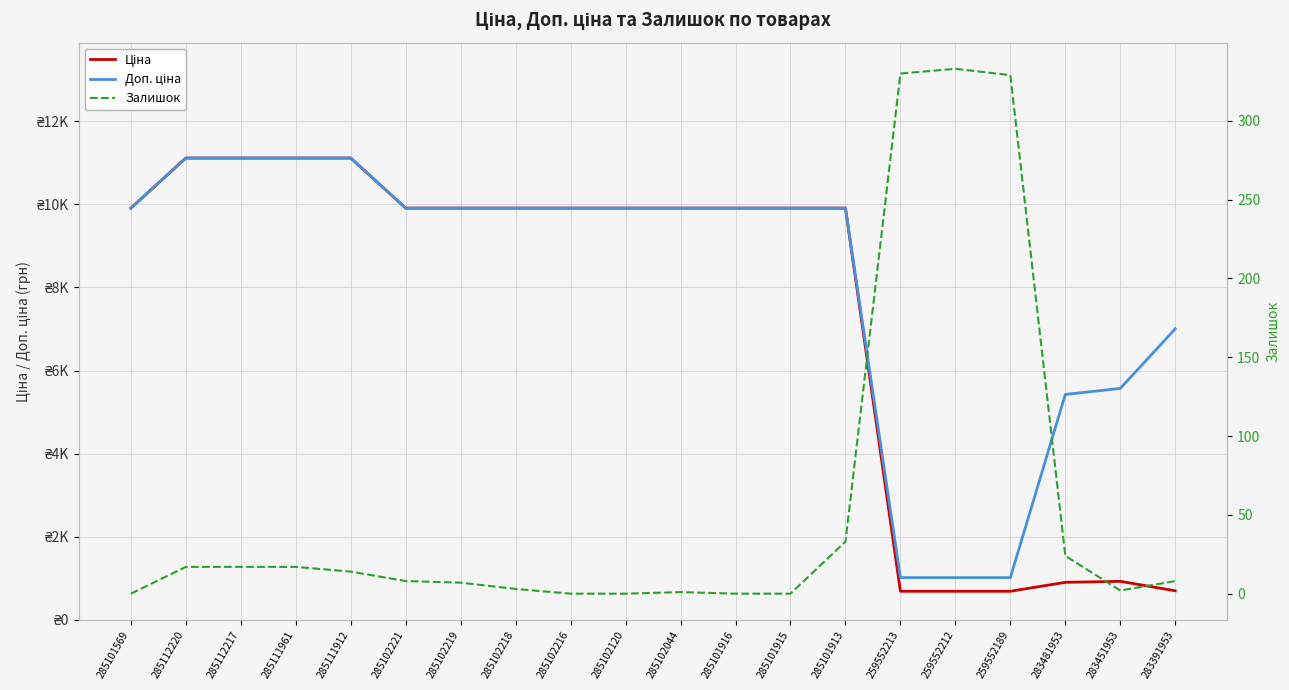

Which series changed the most between 283451953 and 283391953?

Доп. ціна